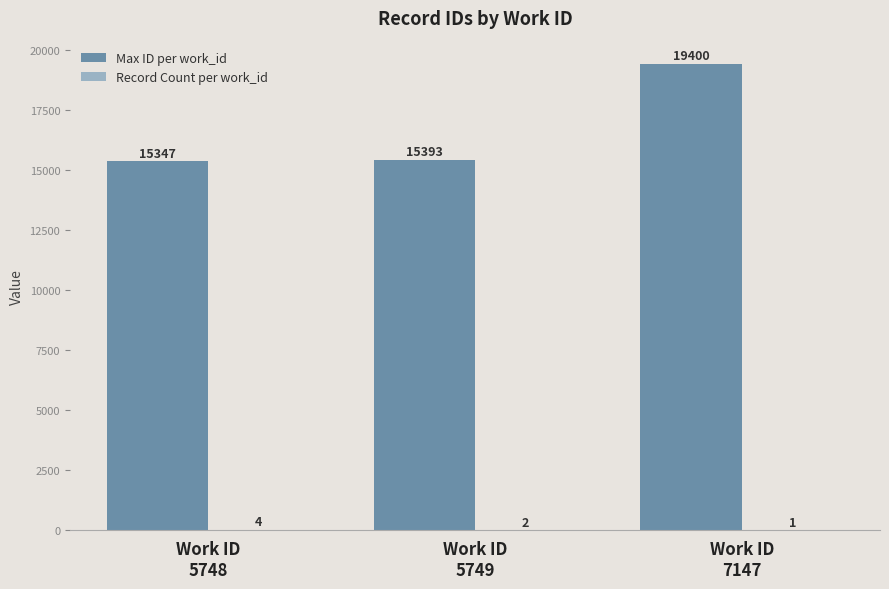

Which series has the largest total across all categories?

Max ID per work_id